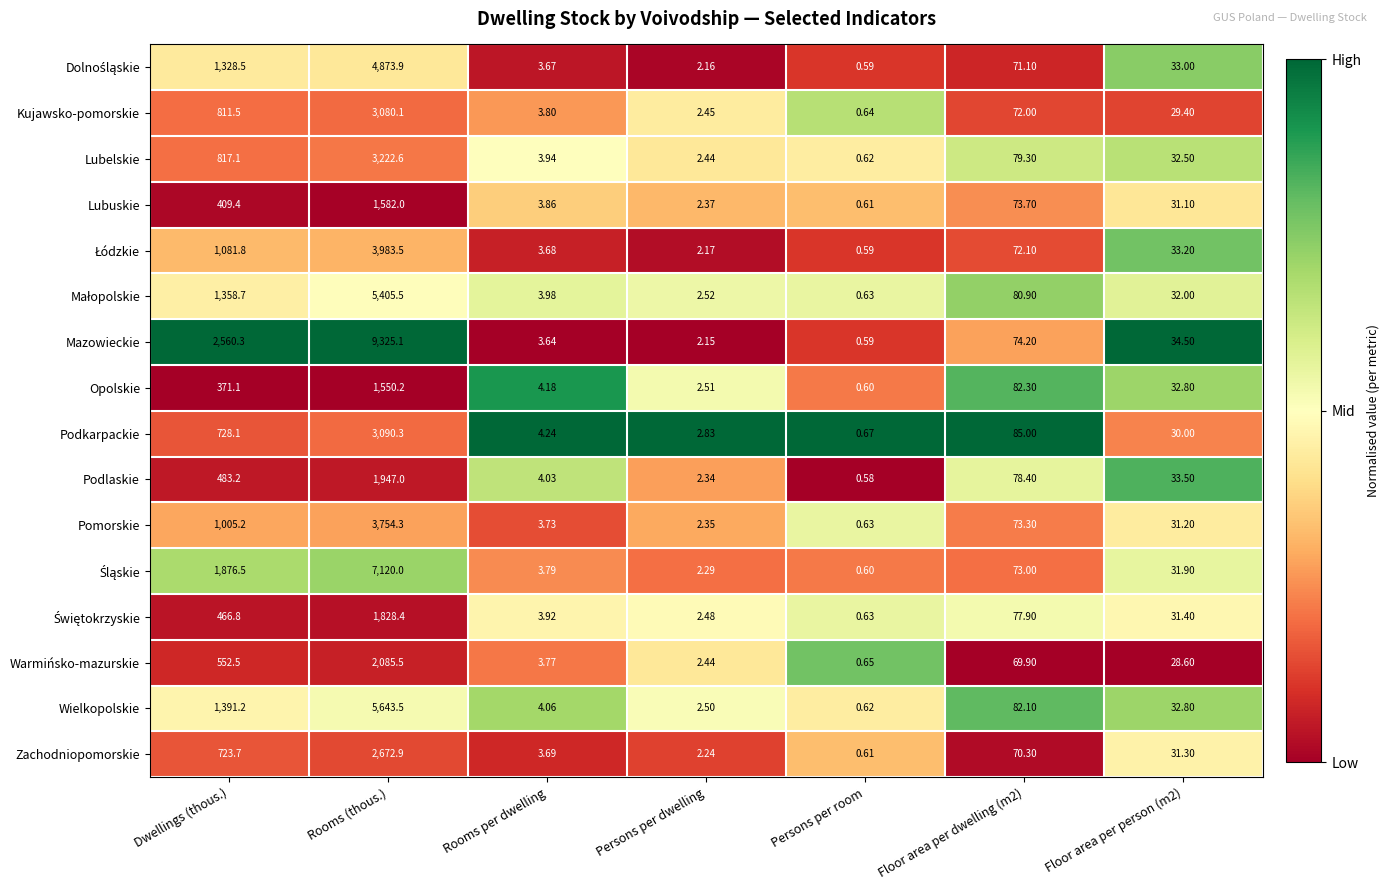

At which label is Podlaskie closest to 973?

Dwellings (thous.)